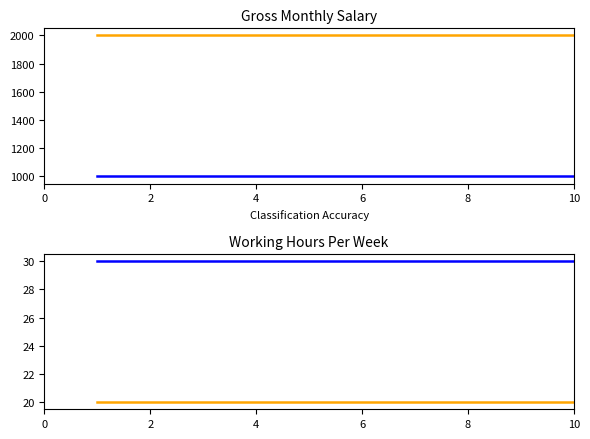

What is the average value of the Working Hours Per Week (After Job Sharing) series?

20